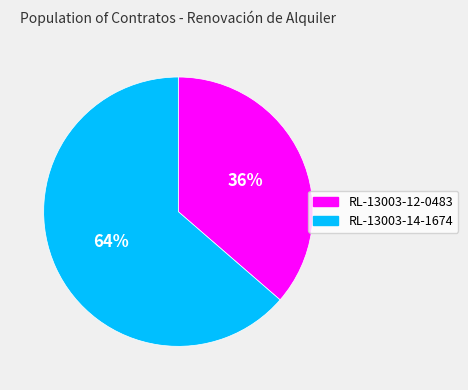

How many slices are in this pie chart?

2